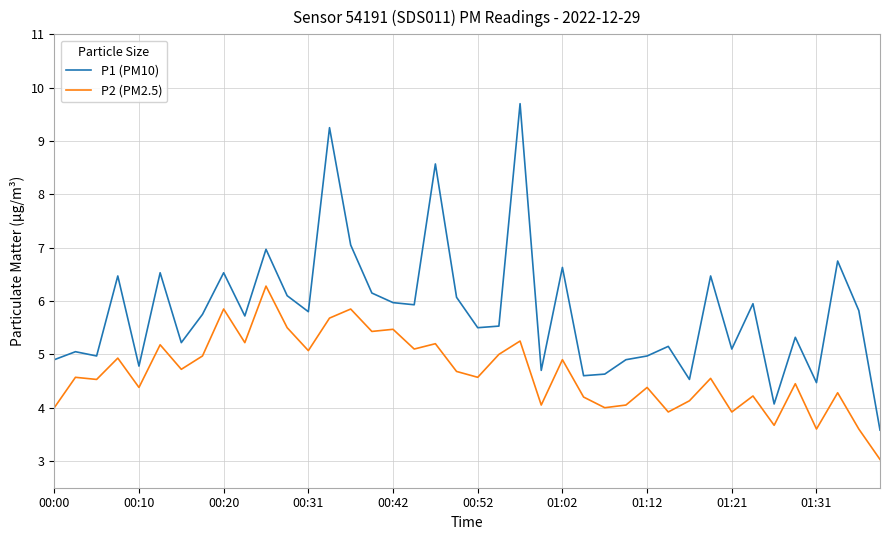

True or false: P1 (PM10) and P2 (PM2.5) cross at least once.

False